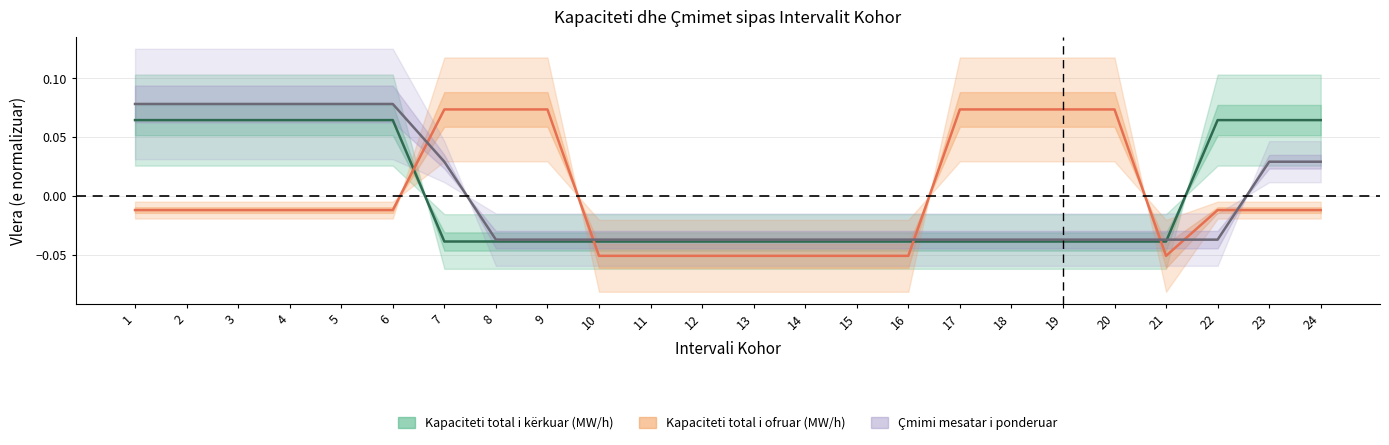

How many distinct data groups are displayed?

3